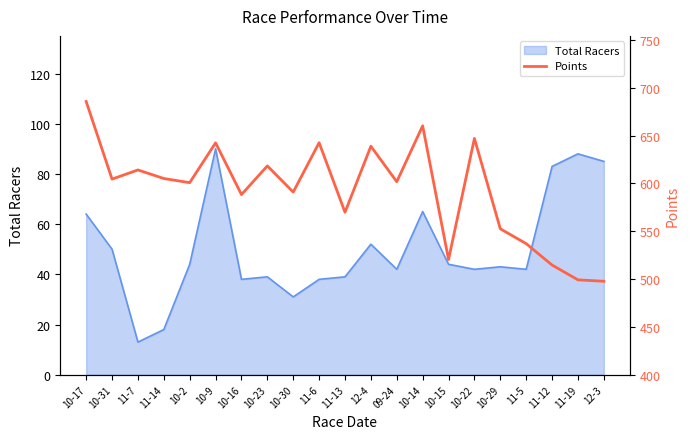

True or false: Total Racers has a value of 13 at 10-14.

False